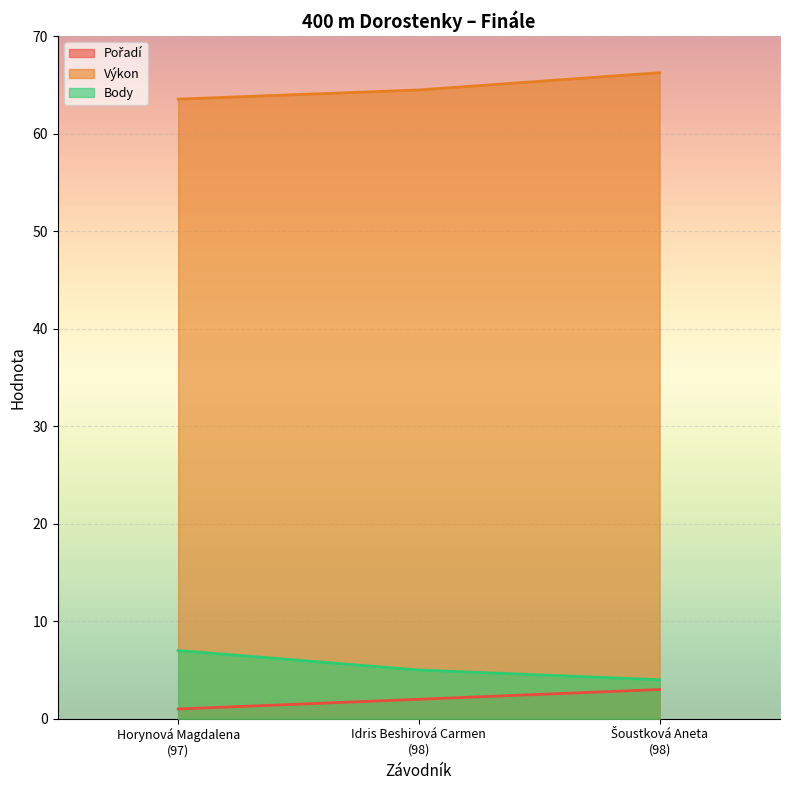

What is the difference between the Výkon values at Horynová Magdalena
(97) and Idris Beshirová Carmen
(98)?

0.9